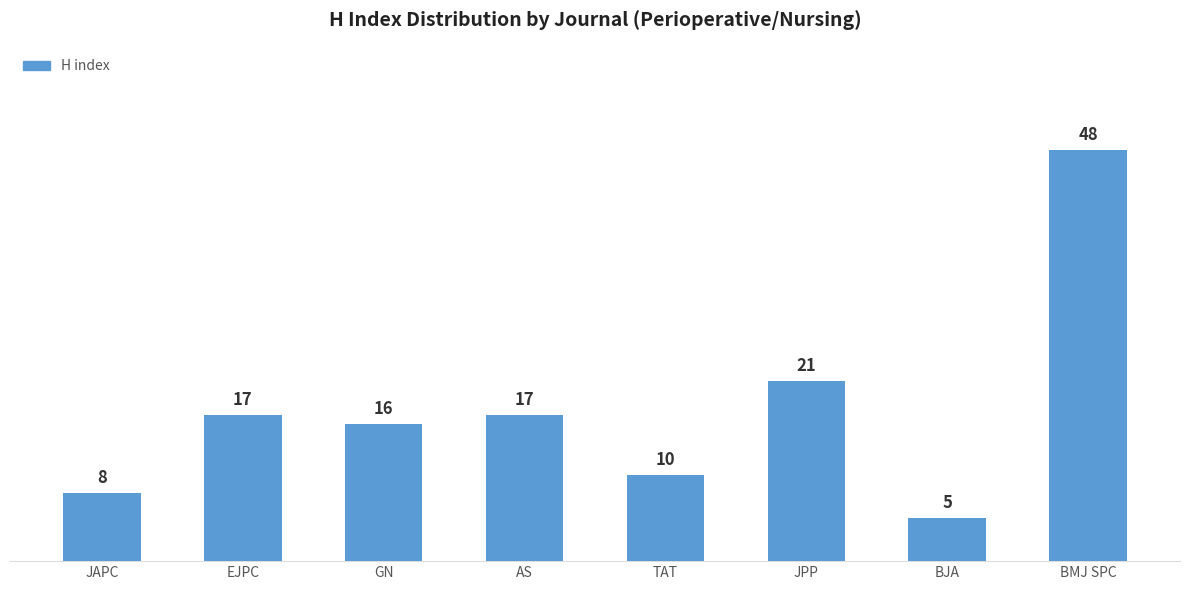

What is the difference between the maximum and second lowest values?

40